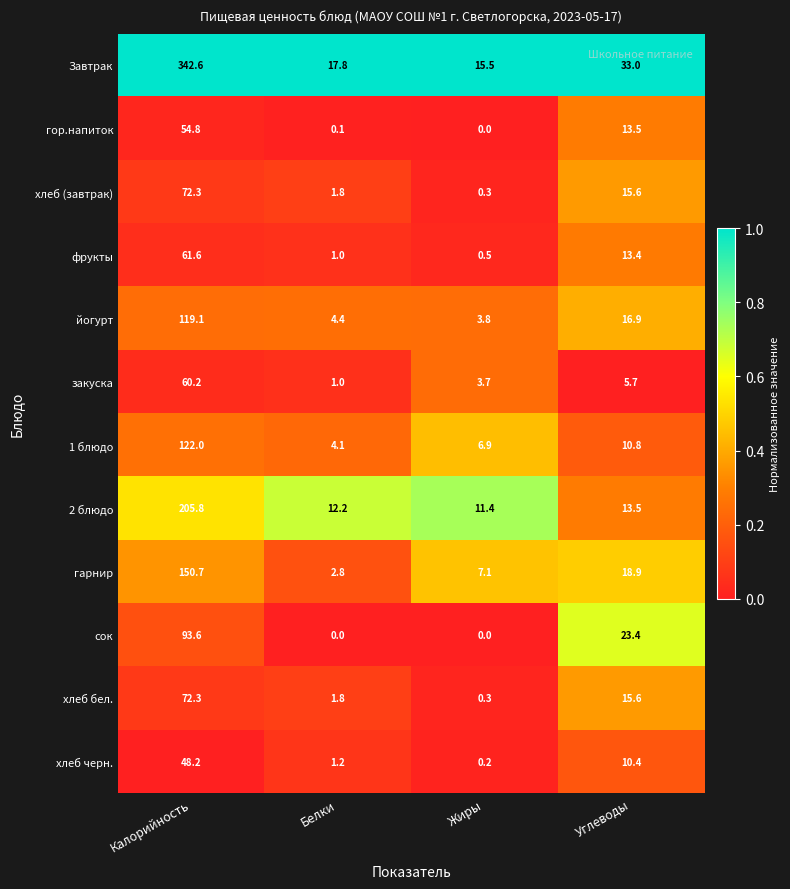

List the labels in order of гарнир value, smallest first.

Белки, Жиры, Углеводы, Калорийность